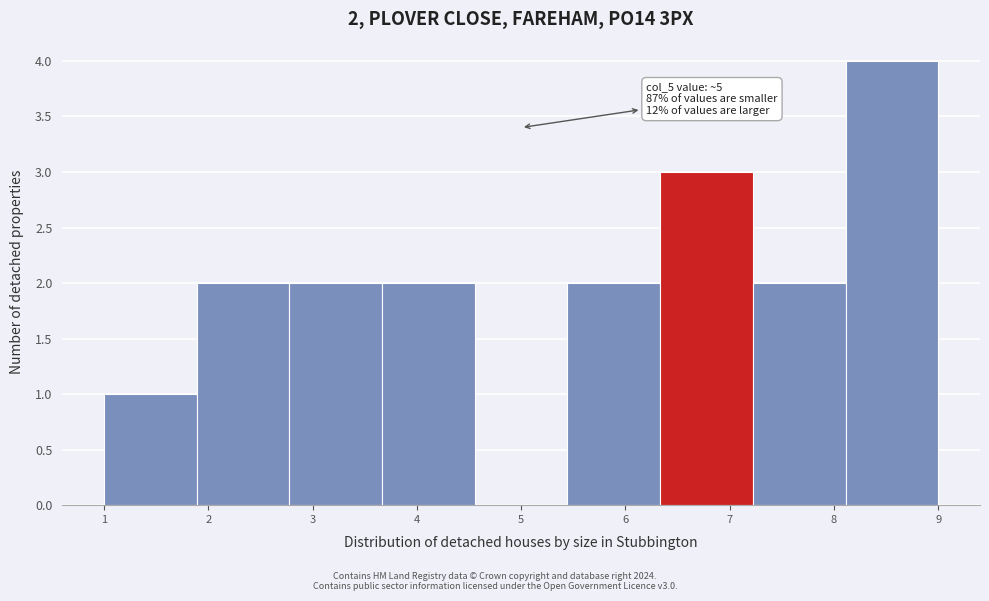

Which range on the x-axis has the tallest bar?

8.1 to 9.0